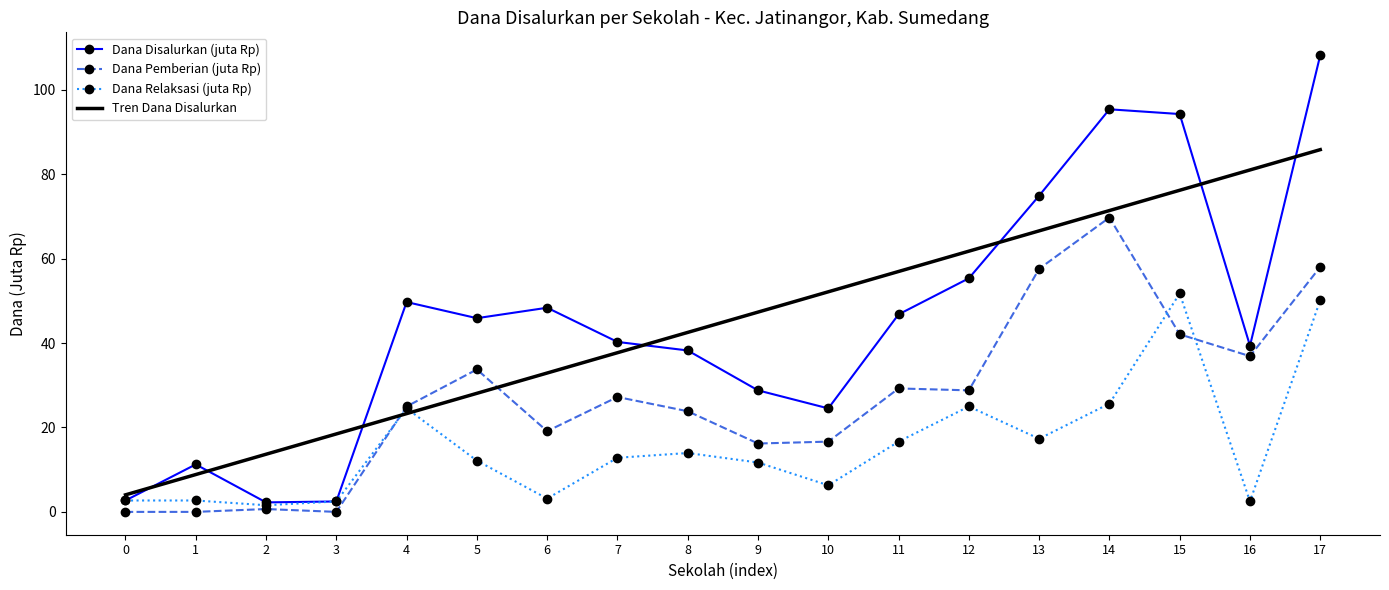

True or false: Dana Disalurkan (juta Rp) and Tren Dana Disalurkan cross at least once.

True